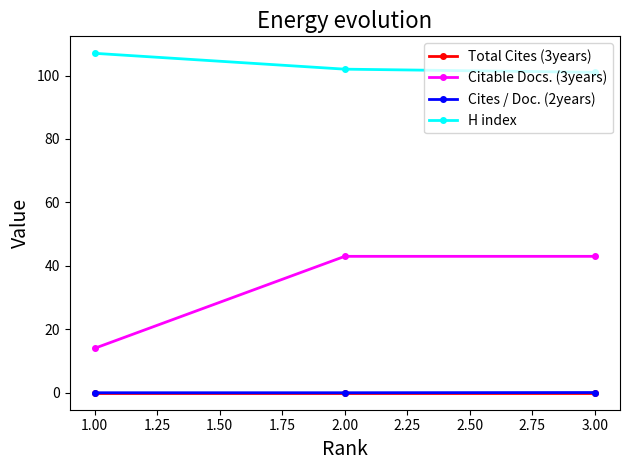

How many data points does each series have?

3